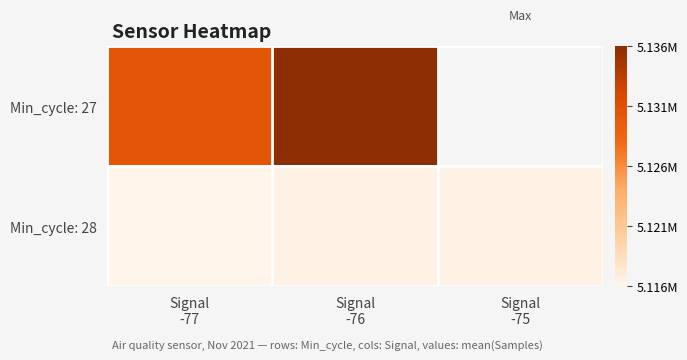

True or false: Min_cycle: 27 has a value of 6820813.2 at Signal -77.

False